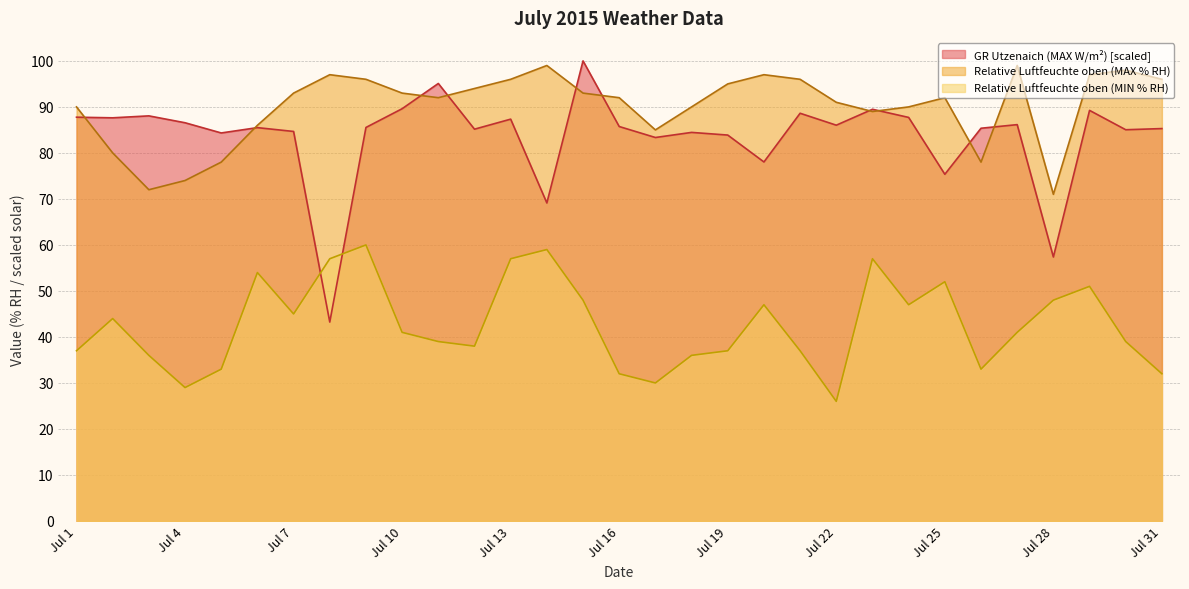

How many values in the GR Utzenaich (MAX W/m2) series exceed 85?

21